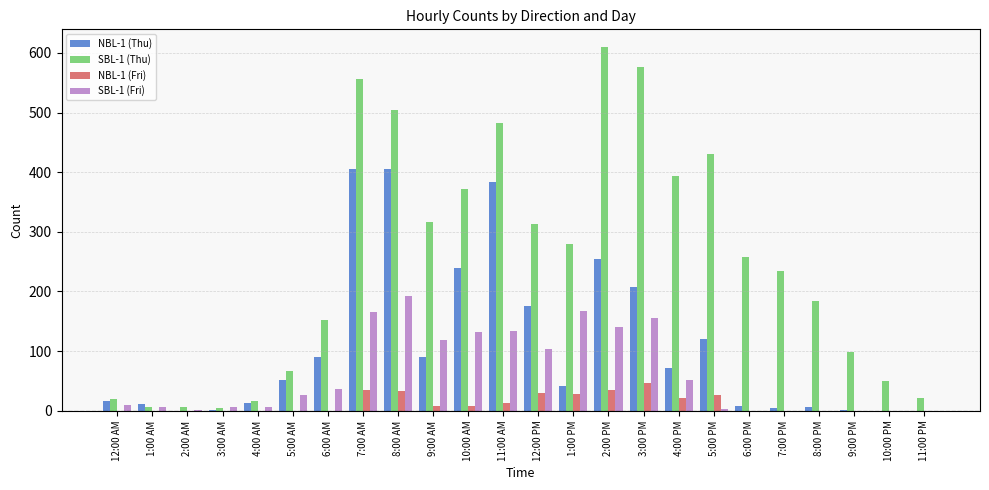

What is the maximum value shown in the chart?

609